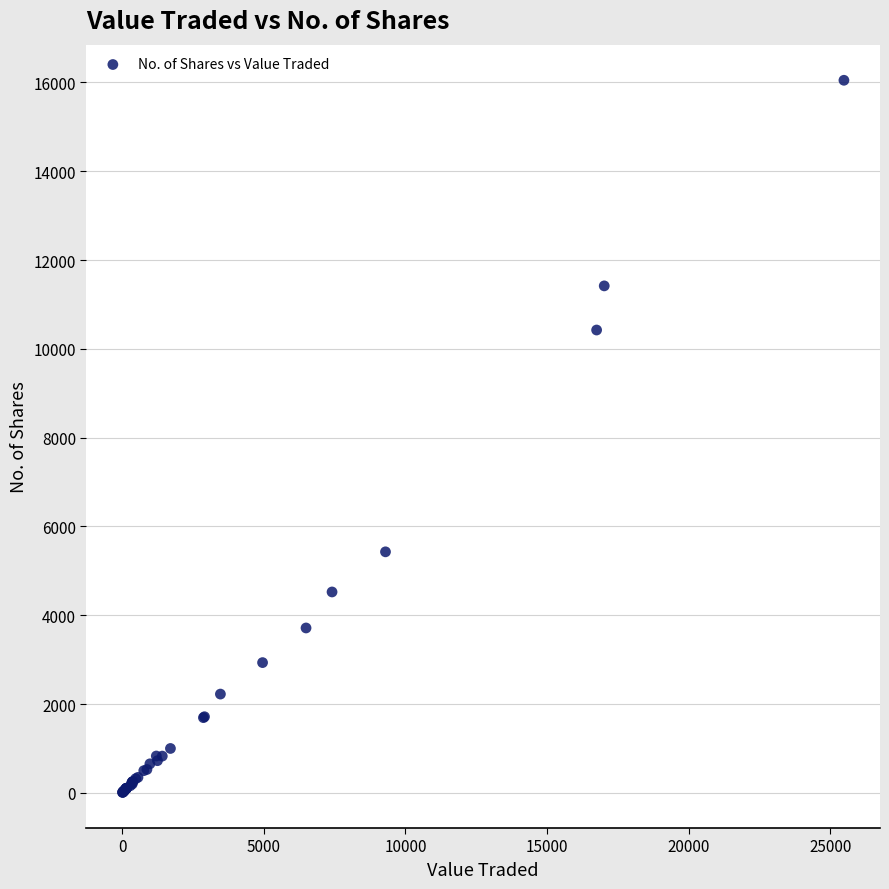

What Y value in the scatter plot is closest to 8030?

10425